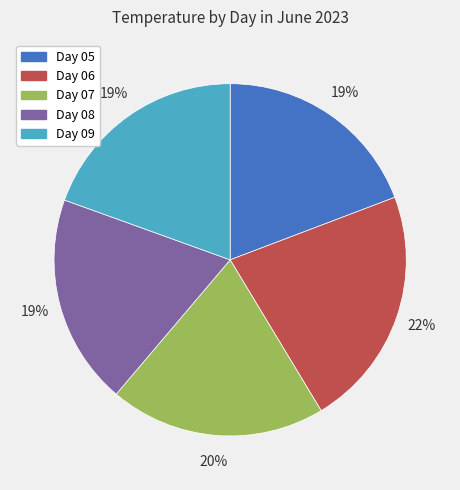

To the nearest percent, what is the difference between the Day 08 and Day 07 slice percentages?

1%